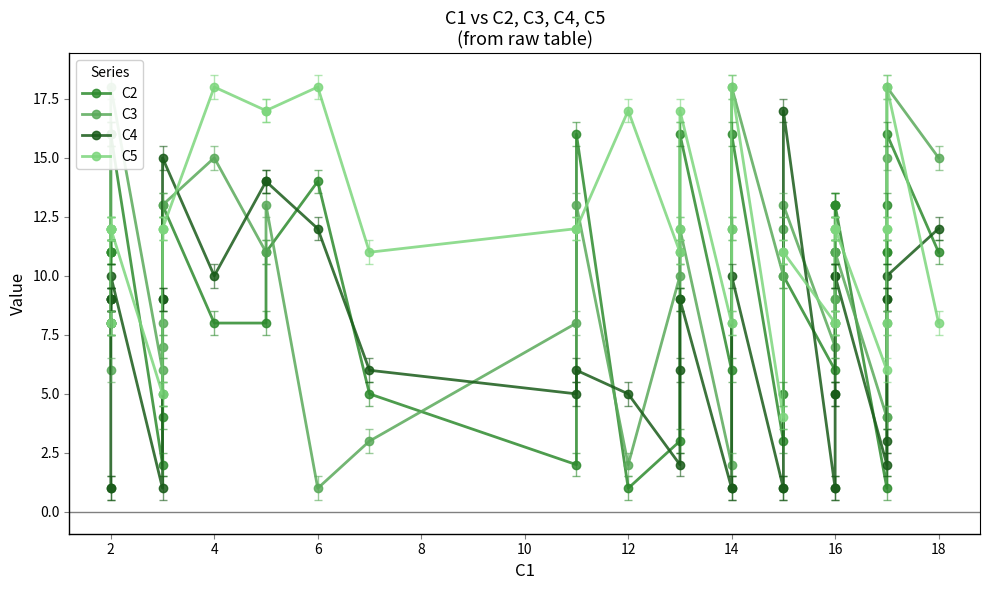

Count the number of categories in the chart.

40